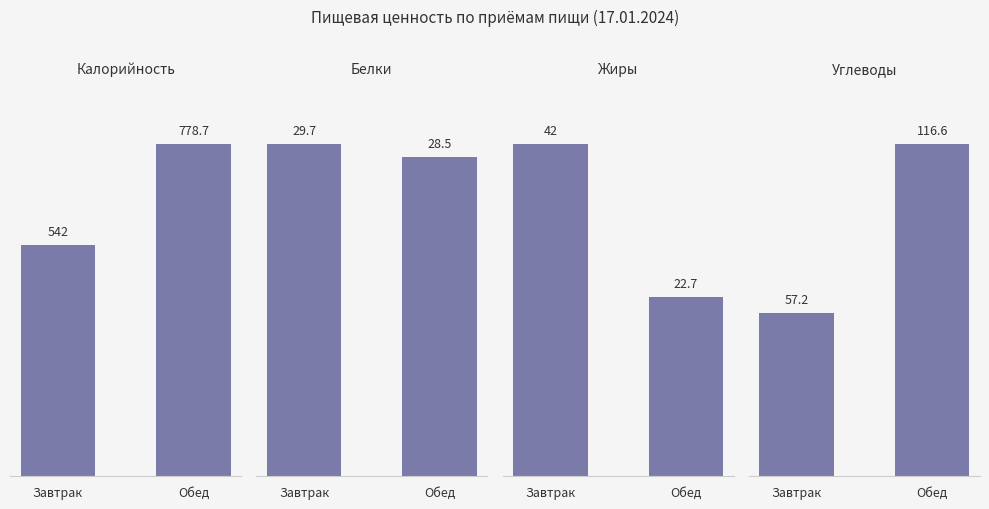

What is the value of the Калорийность bar at the 2nd from the left?

778.7